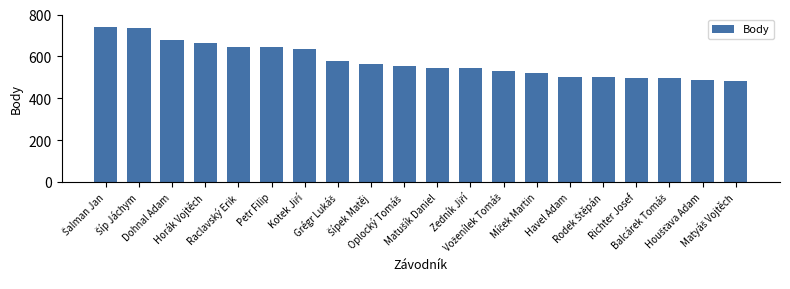

What is the smallest value displayed?

484